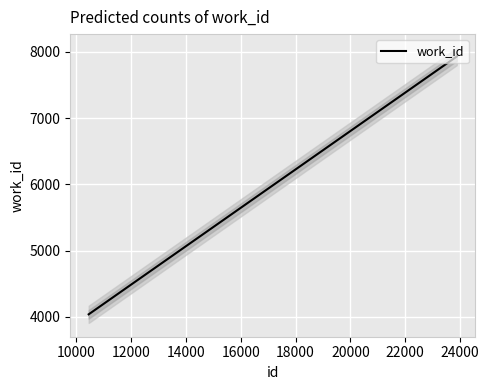

Is it true that the value at 23881 is 7899?

True